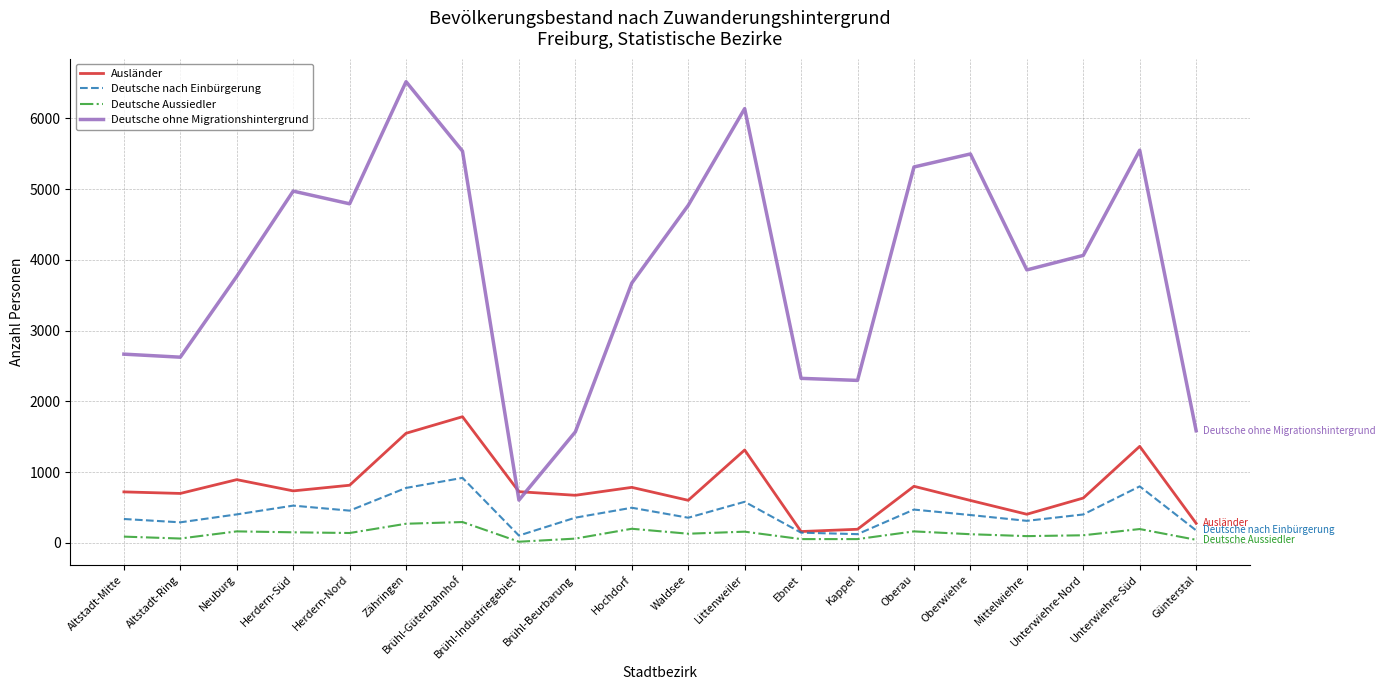

What position from the left is Herdern-Süd?

4